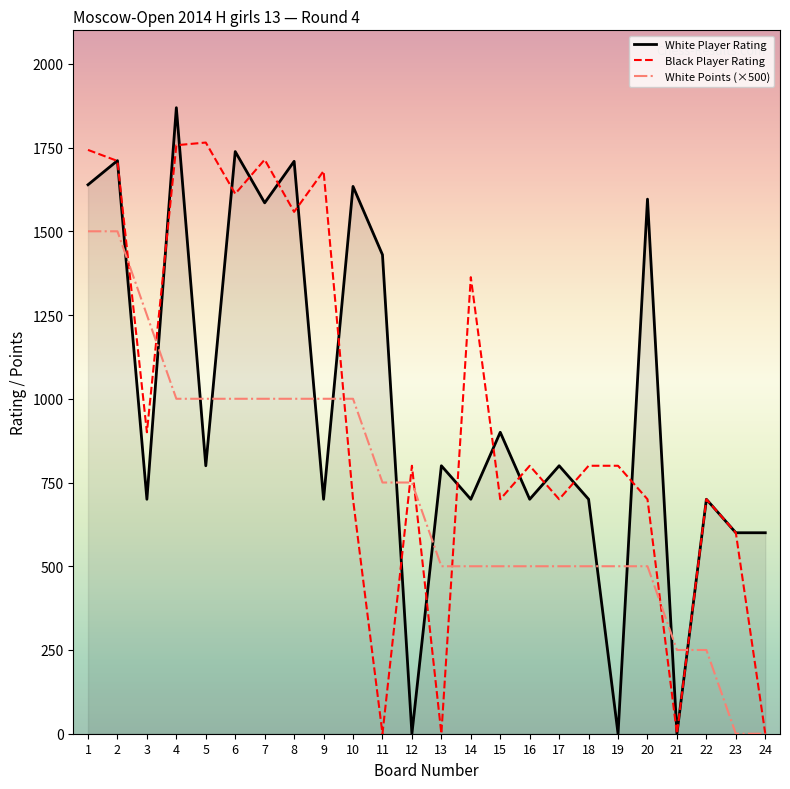

Between 4 and 23, which series saw the biggest shift?

White Player Rating